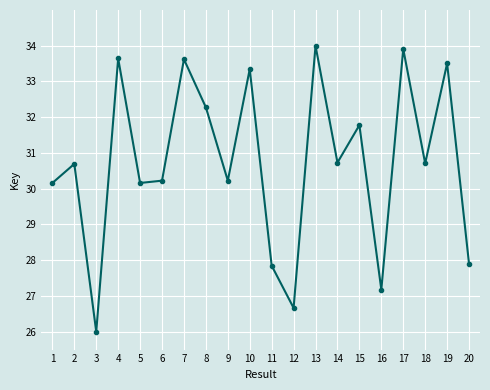

What is the smallest value displayed?

26.0